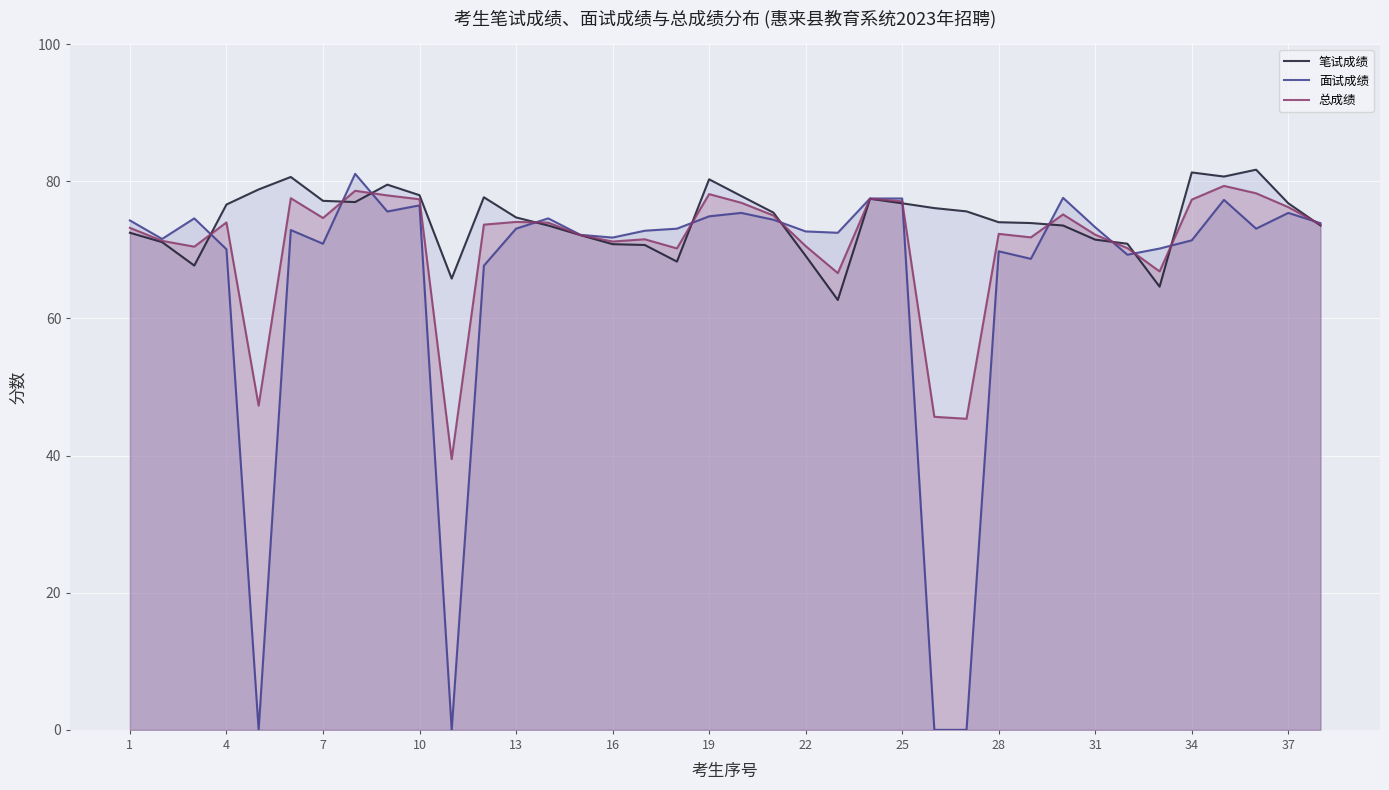

How many lines are shown in the chart?

3